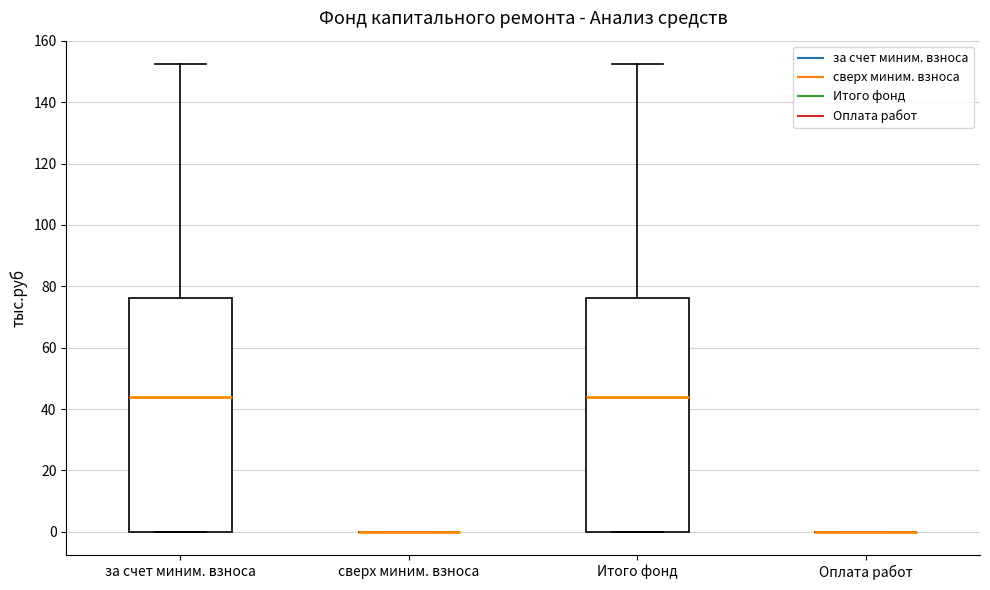

Reading left to right, read every box against the y-axis: the position of its median line, the range the box covers, and the ends of its whiskers. The values are not printed on the chart, so give them approximately, as read against the axis.

за счет миним. взноса: median 44, box 0 to 76, whiskers 0 to 152
сверх миним. взноса: box collapsed to a line at 0, whiskers 0 to 0
Итого фонд: median 44, box 0 to 76, whiskers 0 to 152
Оплата работ: box collapsed to a line at 0, whiskers 0 to 0